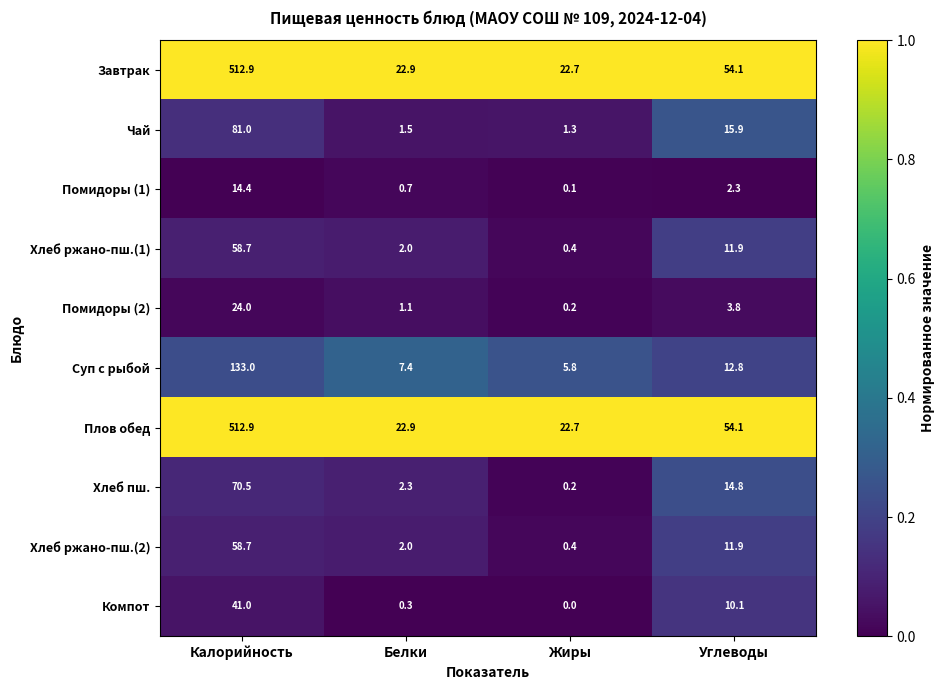

The value of Чай at Калорийность is 81.0. True or false?

True